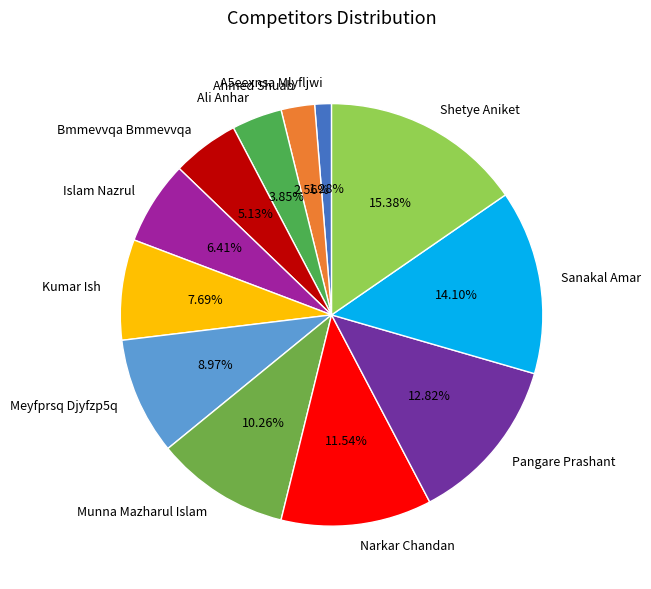

True or false: Kumar Ish accounts for 1% of the total.

False